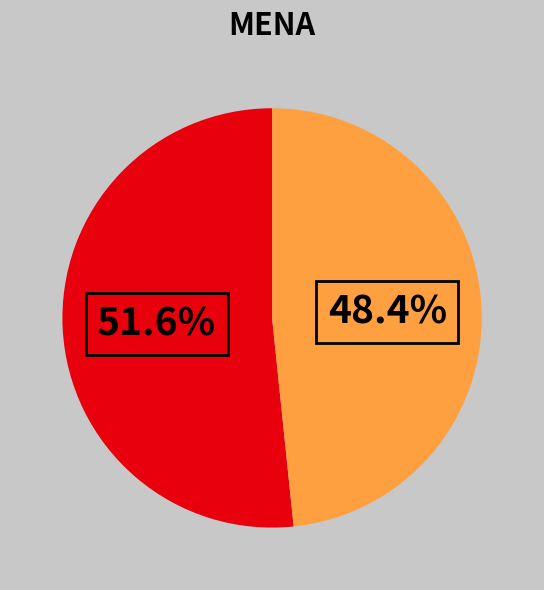

Does any single category account for the majority?

Yes